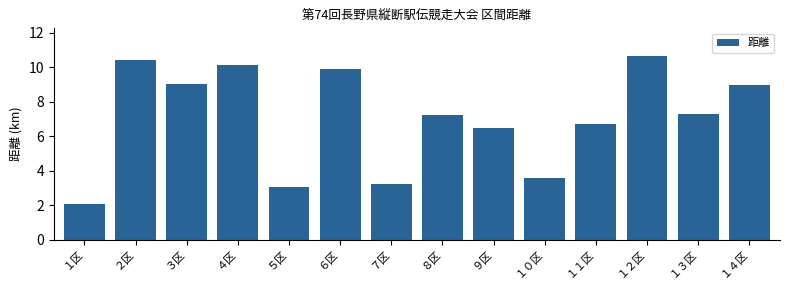

What is the value of the 6th bar from the left?

9.9